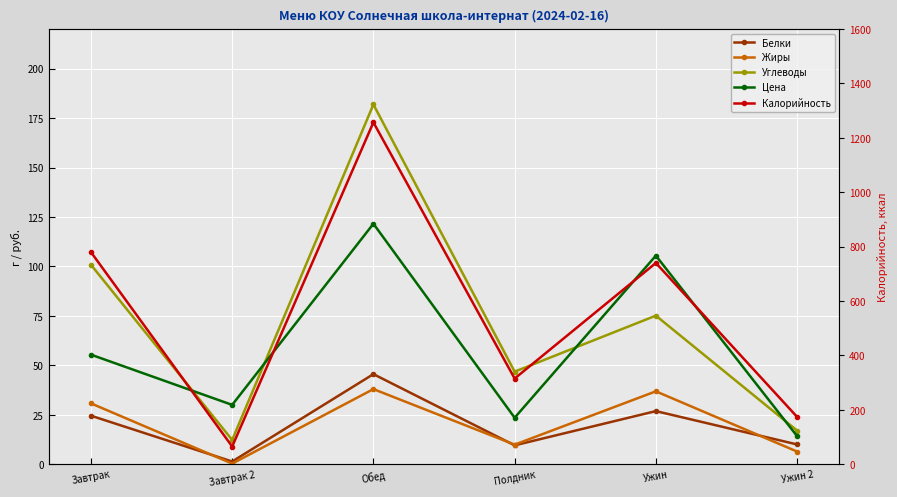

Which series changed the most between Обед and Полдник?

Калорийность